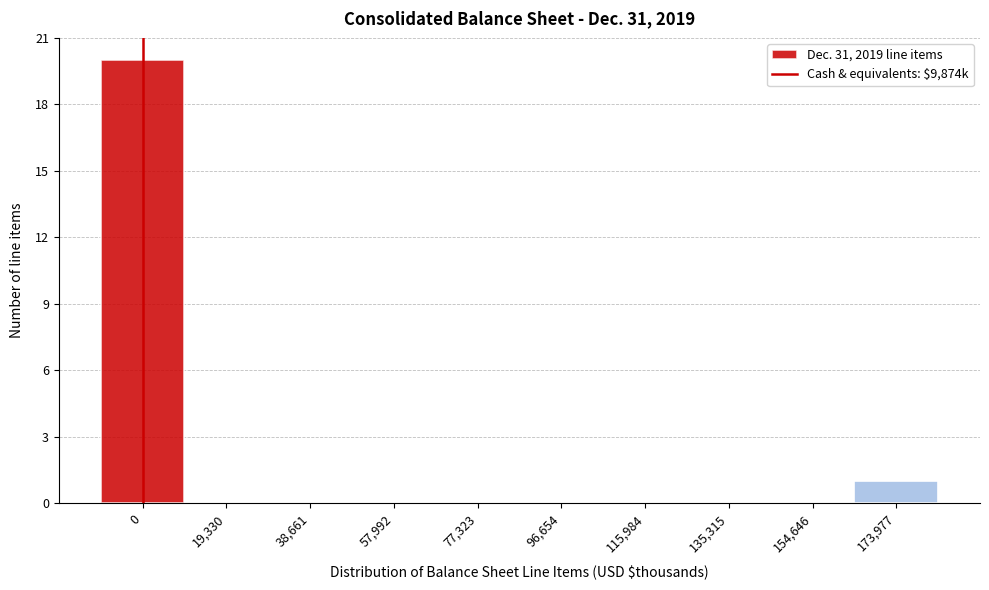

Reading left to right, extract all data points from this chart.

0=20	19,330=0	38,661=0	57,992=0	77,323=0	96,654=0	115,984=0	135,315=0	154,646=0	173,977=1